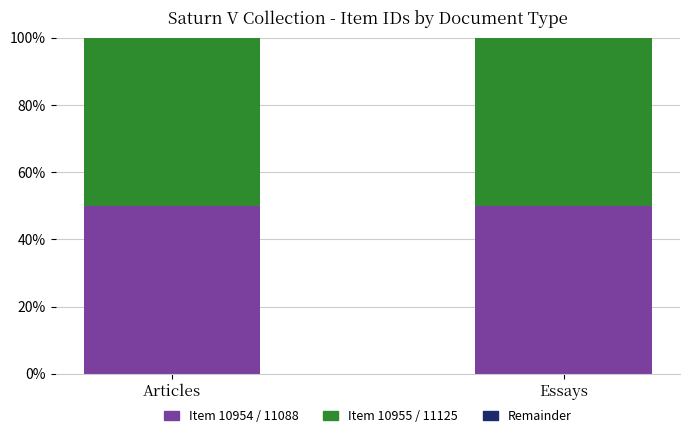

Are the bars horizontal?

No